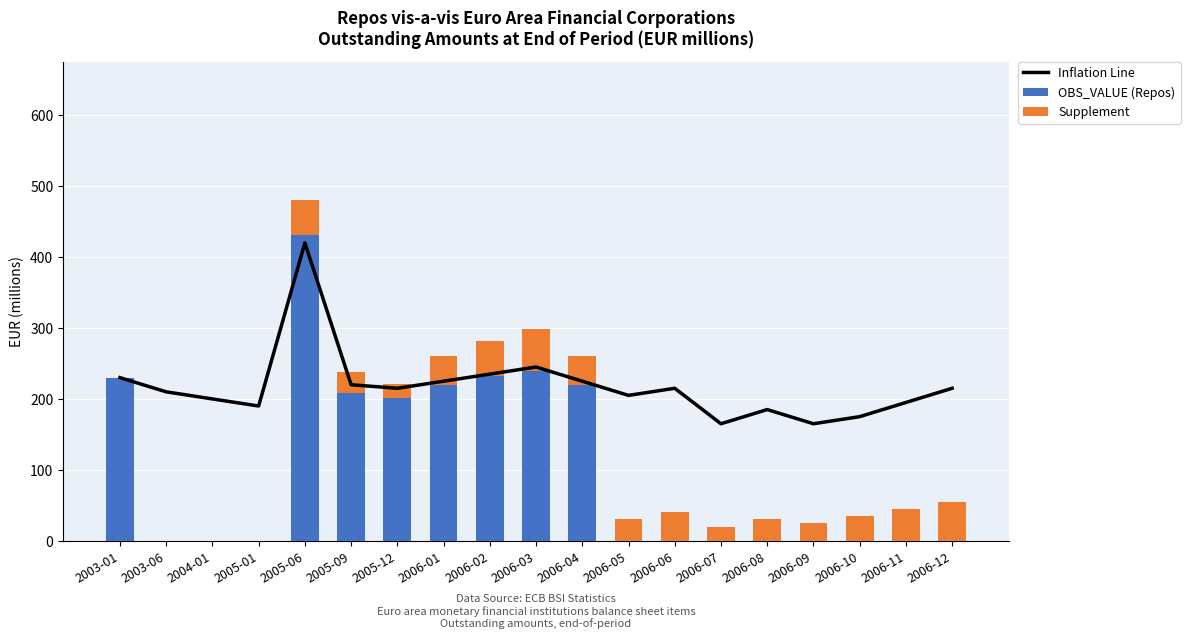

Is it true that Supplement equals 20 at 2006-07?

True